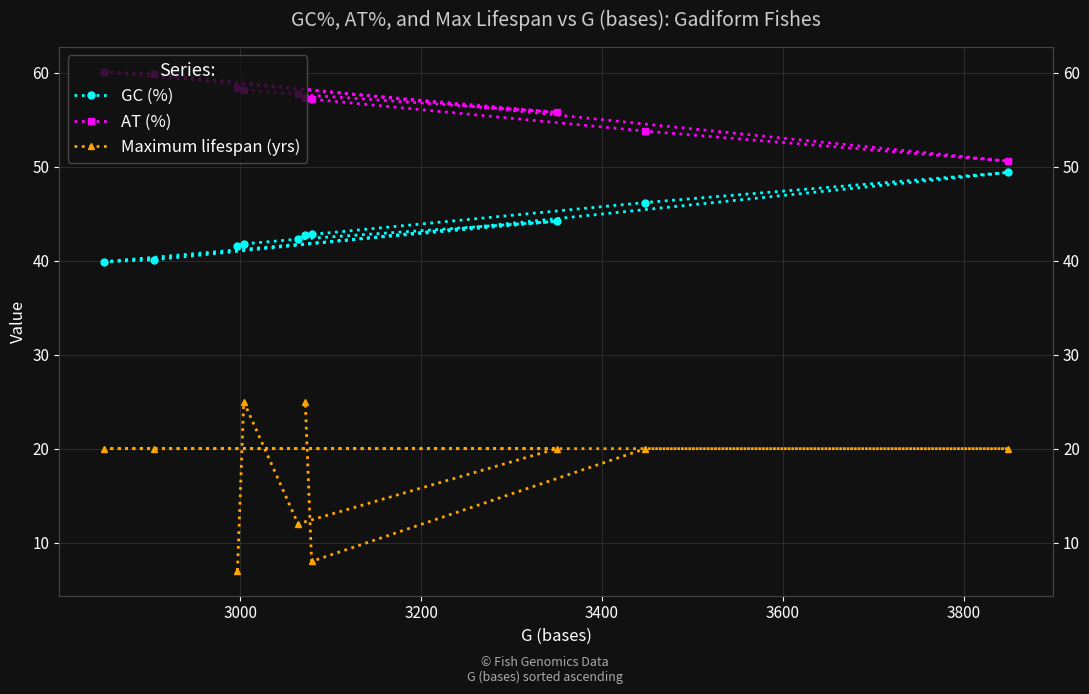

How many categories are shown in the chart?

10